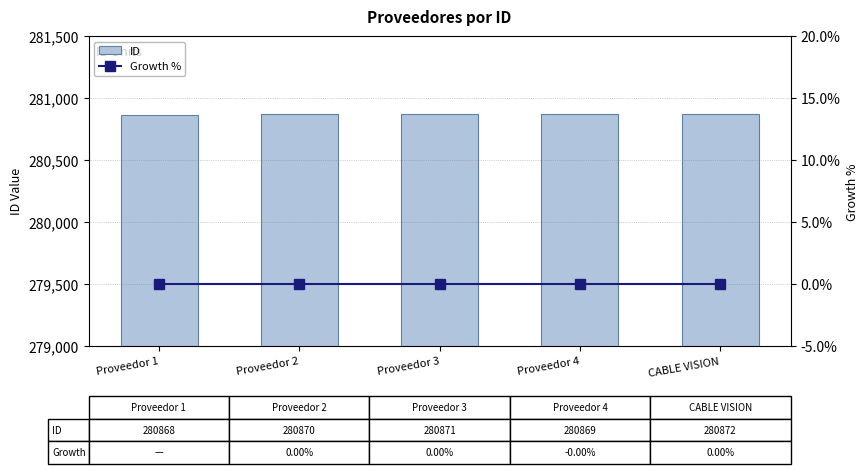

Which series changed the most between Proveedor 4 and CABLE VISION?

ID